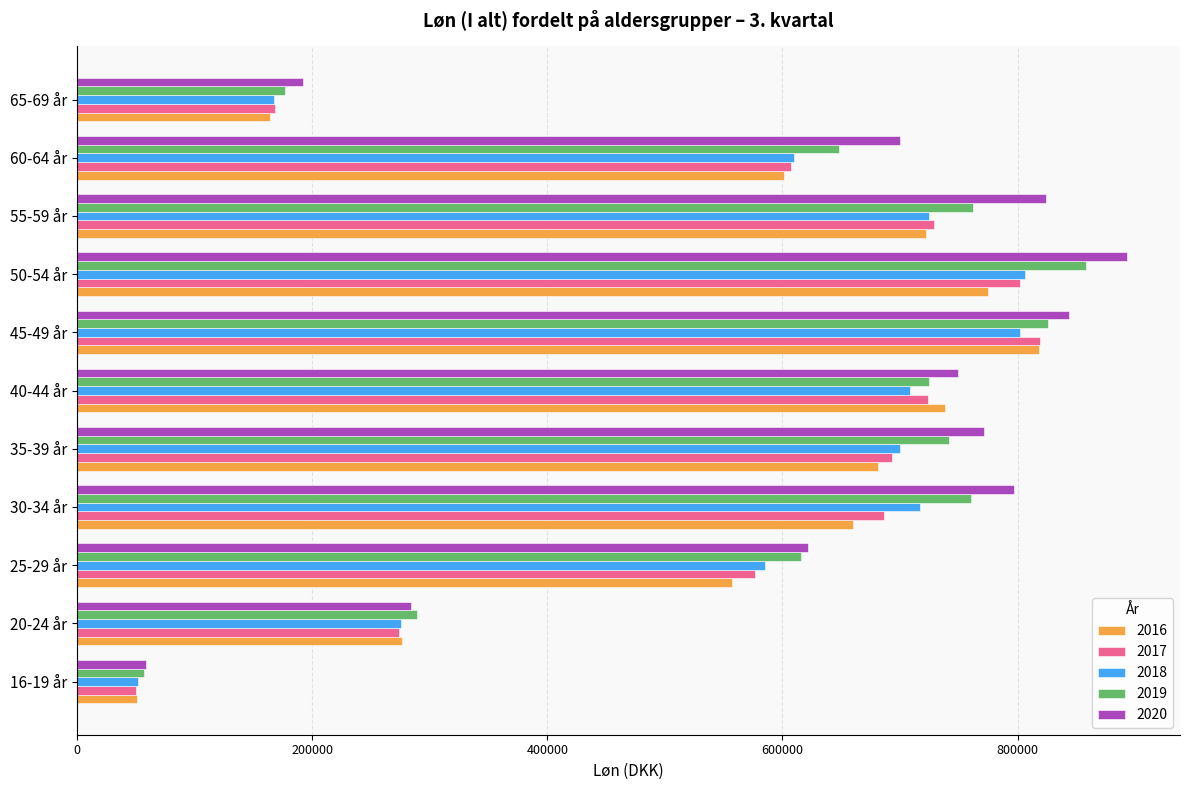

At how many categories does at least one series exceed 406887?

8